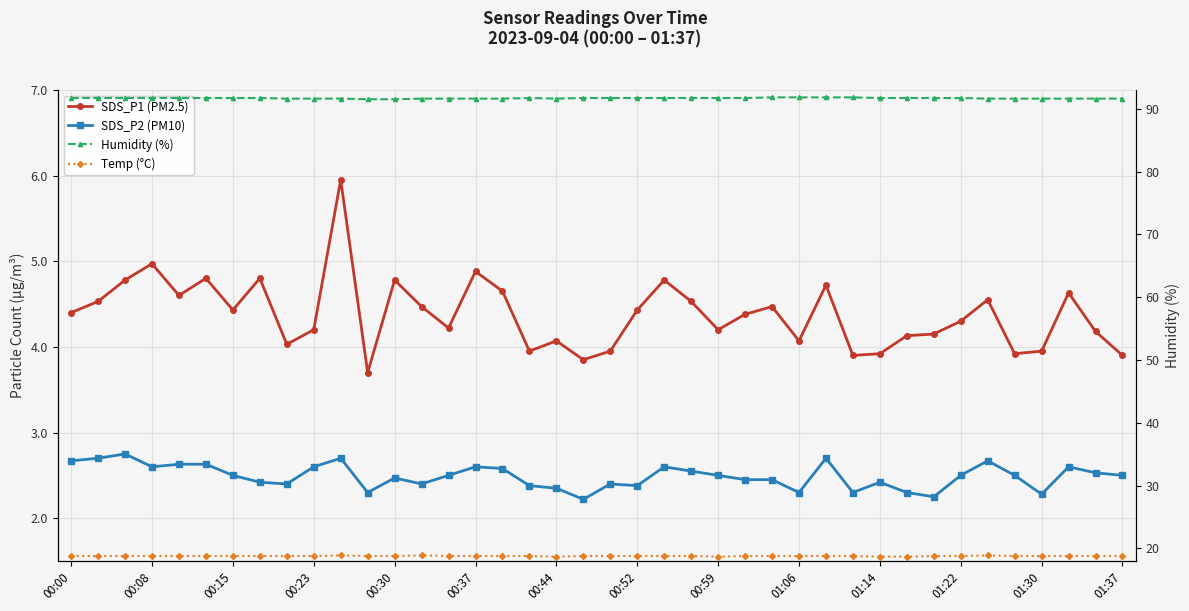

Count the number of data series in this chart.

4